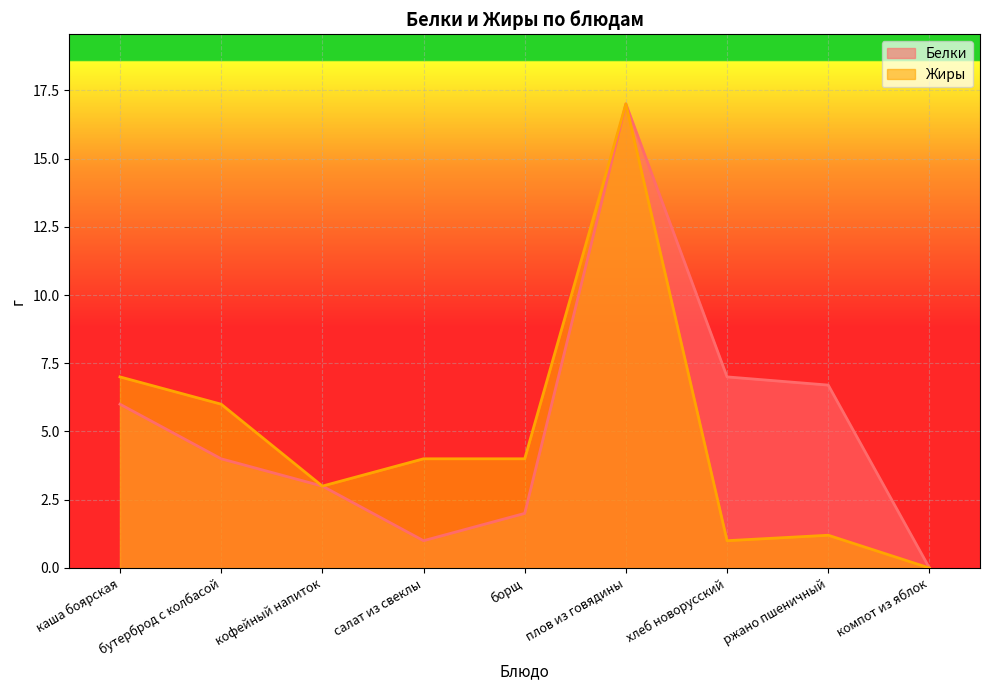

Which category has the lowest value in the Жиры series?

компот из яблок